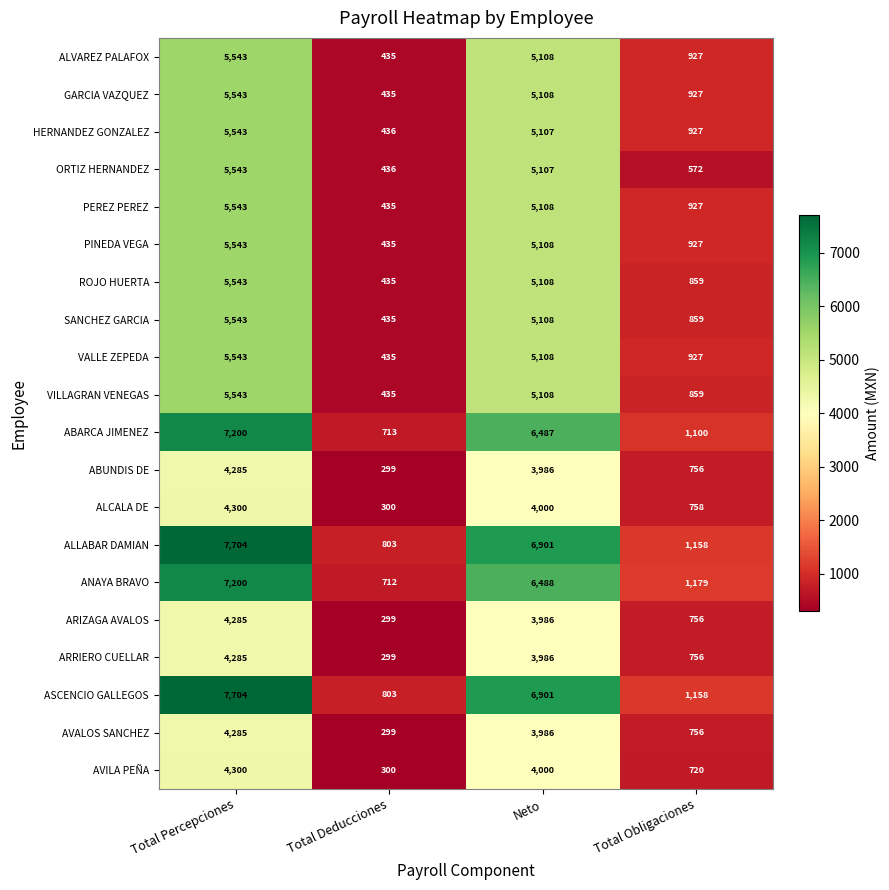

Is it true that ALVAREZ PALAFOX equals 574 at Total Deducciones?

False